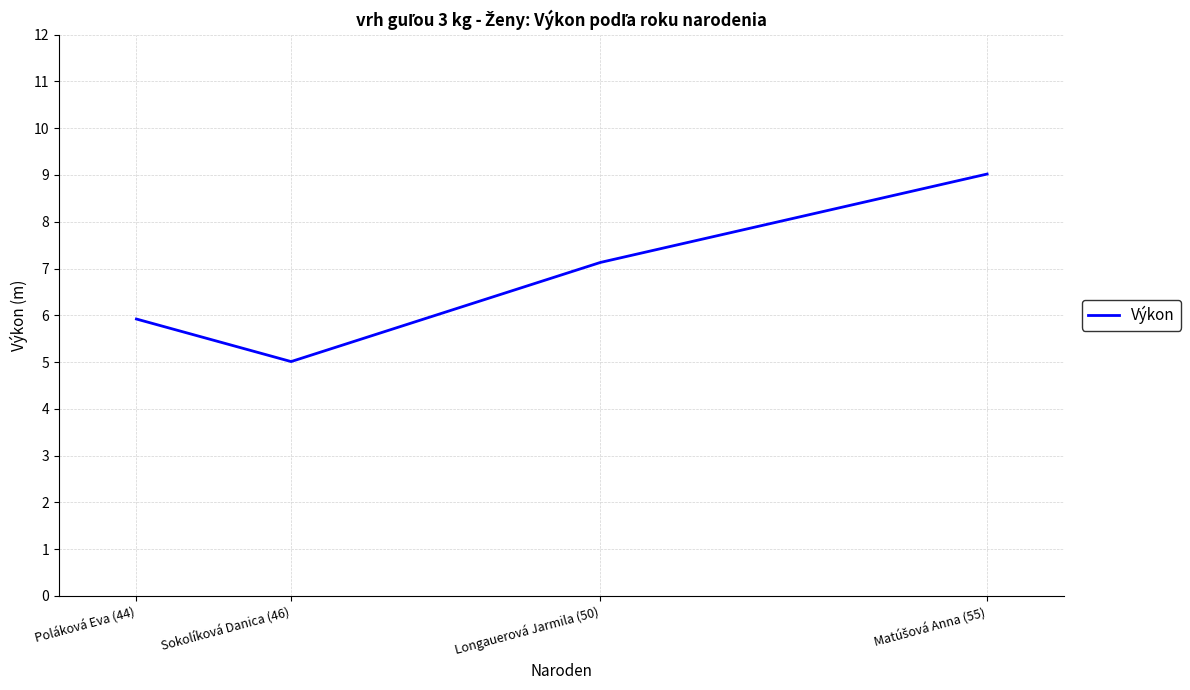

What is the smallest value displayed?

5.0